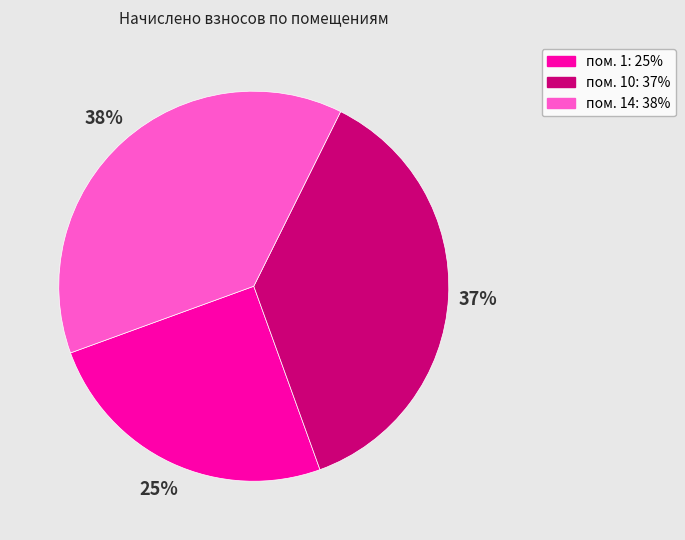

Does any single category account for the majority?

No